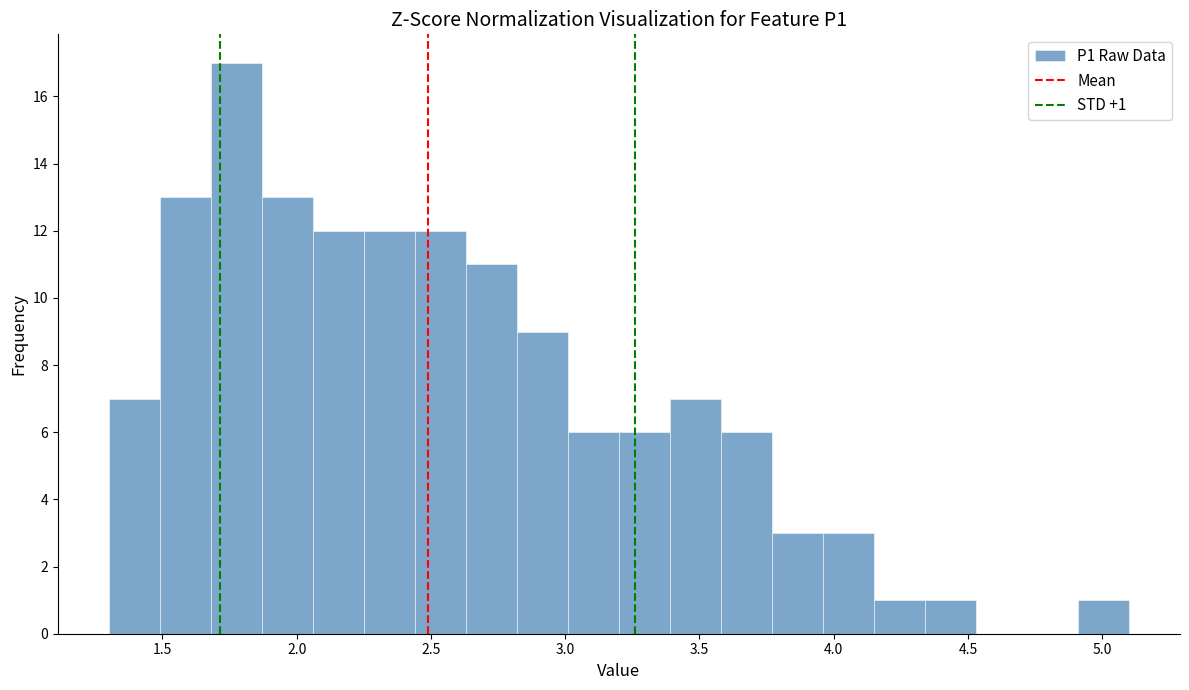

Around what value on the x-axis is the tallest bar? Give the approximate position of its centre, as read against the axis.

1.80